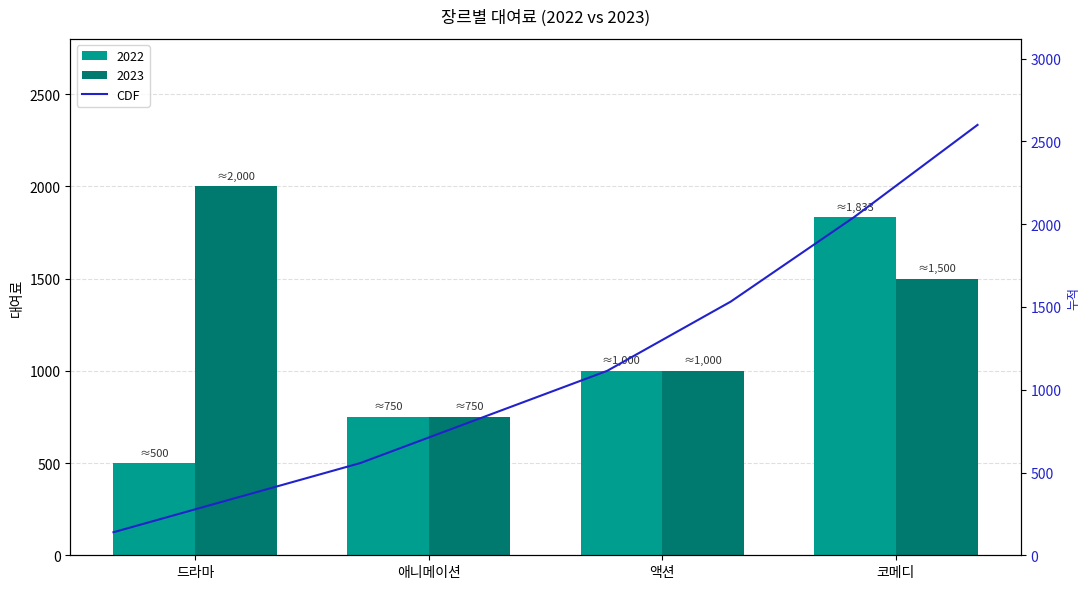

Does the chart contain any negative values?

No